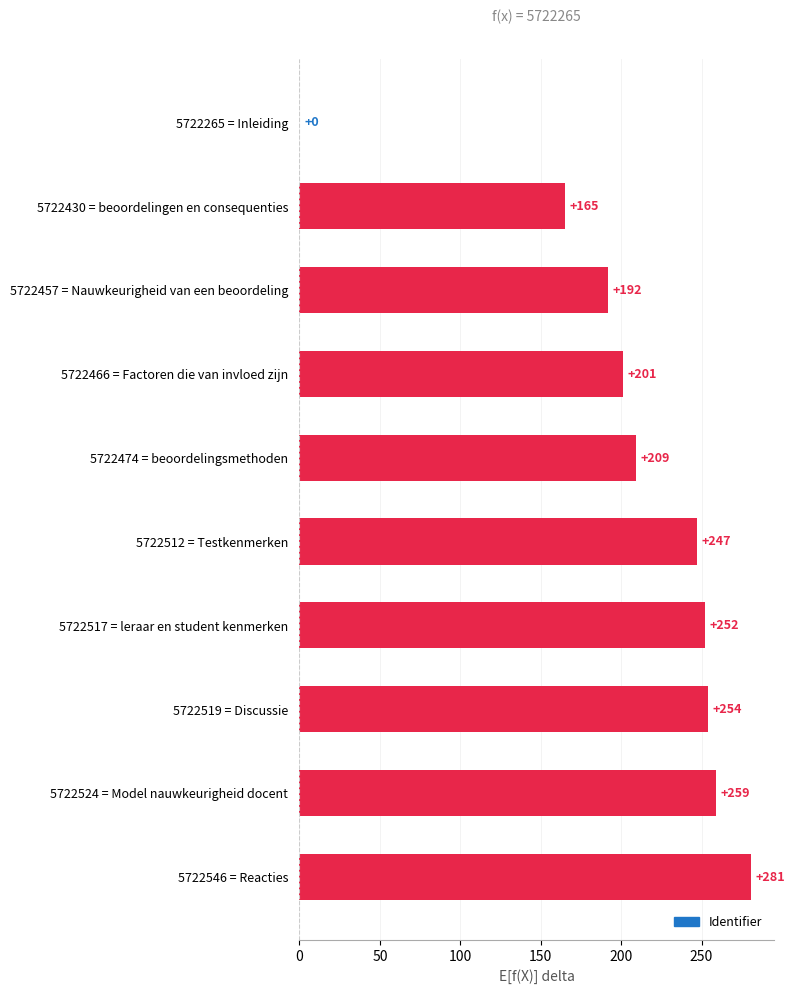

Reading bottom to top, extract all data points from this chart.

5722546 = Reacties=281	5722524 = Model nauwkeurigheid docent=259	5722519 = Discussie=254	5722517 = leraar en student kenmerken=252	5722512 = Testkenmerken=247	5722474 = beoordelingsmethoden=209	5722466 = Factoren die van invloed zijn=201	5722457 = Nauwkeurigheid van een beoordeling=192	5722430 = beoordelingen en consequenties=165	5722265 = Inleiding=0